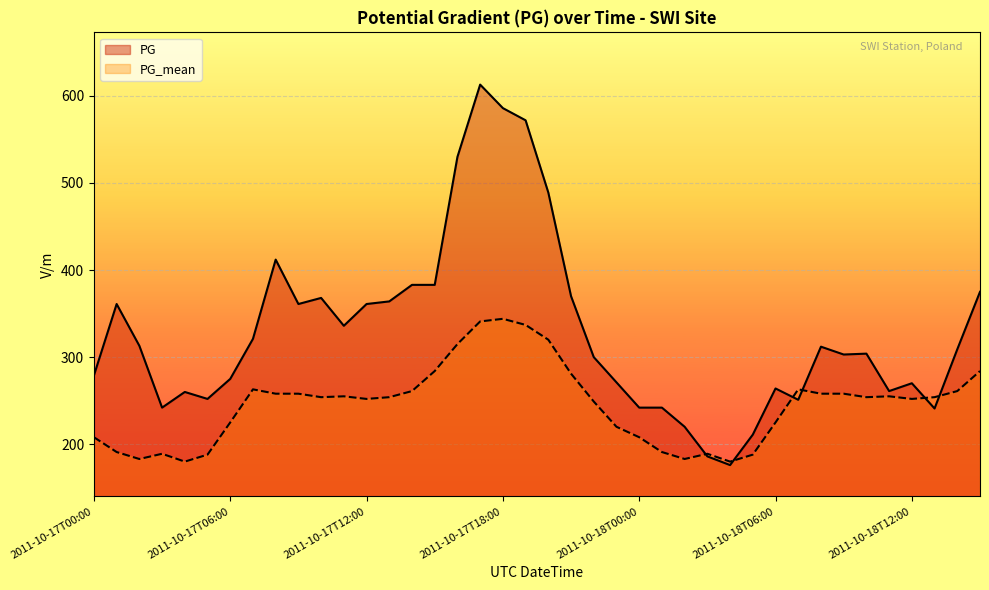

What is the lowest value of the PG series?

176